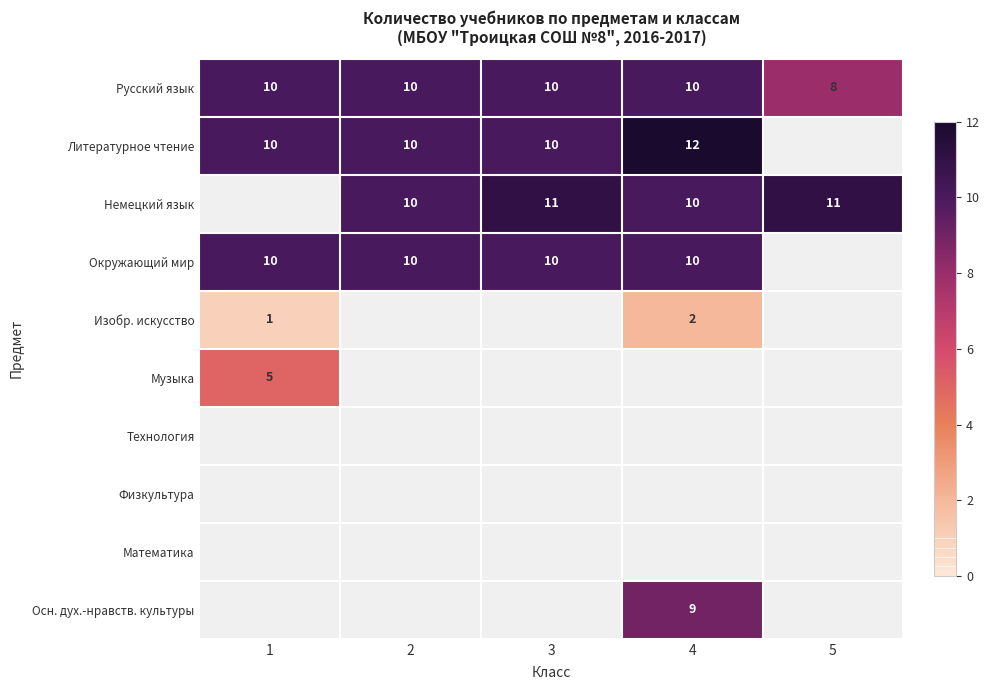

The Окружающий мир series shows 10 at 3. True or false?

True